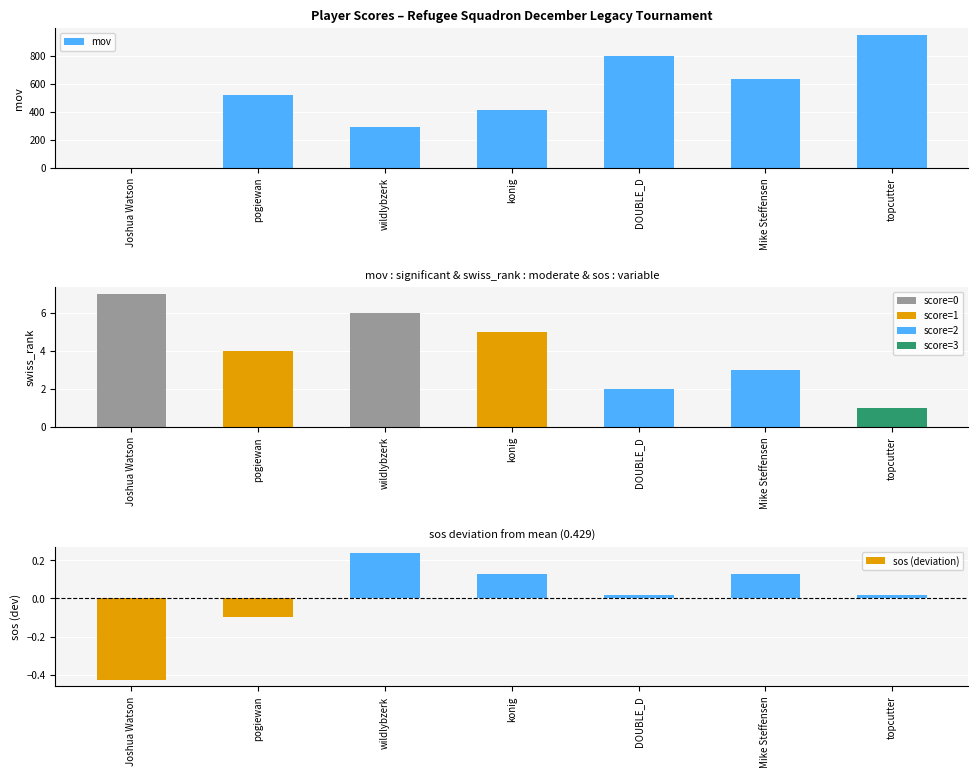

List the labels in order of sos (deviation) value, smallest first.

Joshua Watson, pogiewan, DOUBLE_D, topcutter, konig, Mike Steffensen, wildlybzerk